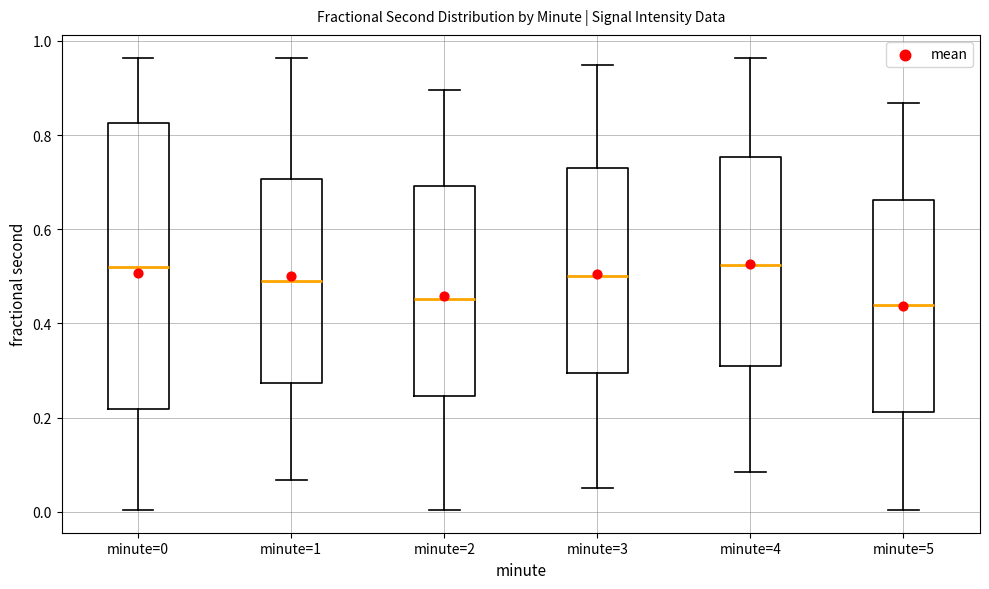

Reading left to right, transcribe this box plot: for each box, give where its median line is, the range the box spans, and where its two whiskers end, as read against the y-axis. The values are not printed on the chart, so give them approximately, as read against the axis.

minute=0: median 0.52, box 0.22 to 0.82, whiskers 0.00 to 0.96
minute=1: median 0.50, box 0.28 to 0.70, whiskers 0.06 to 0.96
minute=2: median 0.46, box 0.24 to 0.70, whiskers 0.00 to 0.90
minute=3: median 0.50, box 0.30 to 0.74, whiskers 0.06 to 0.94
minute=4: median 0.52, box 0.30 to 0.76, whiskers 0.08 to 0.96
minute=5: median 0.44, box 0.22 to 0.66, whiskers 0.00 to 0.86